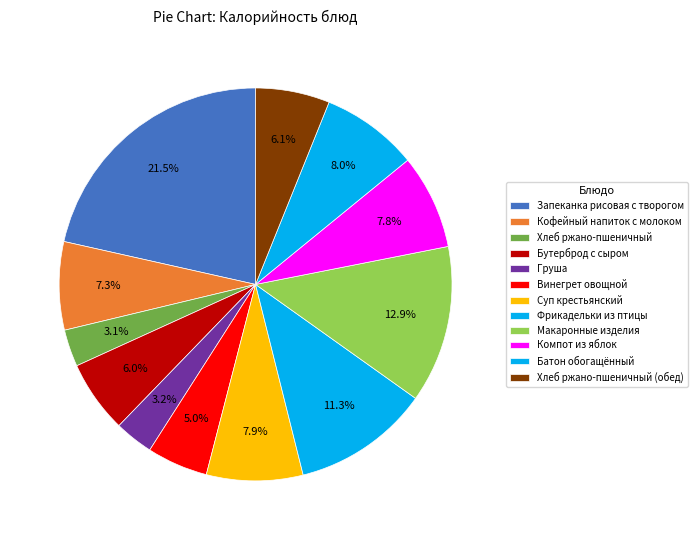

Does any single category account for the majority?

No